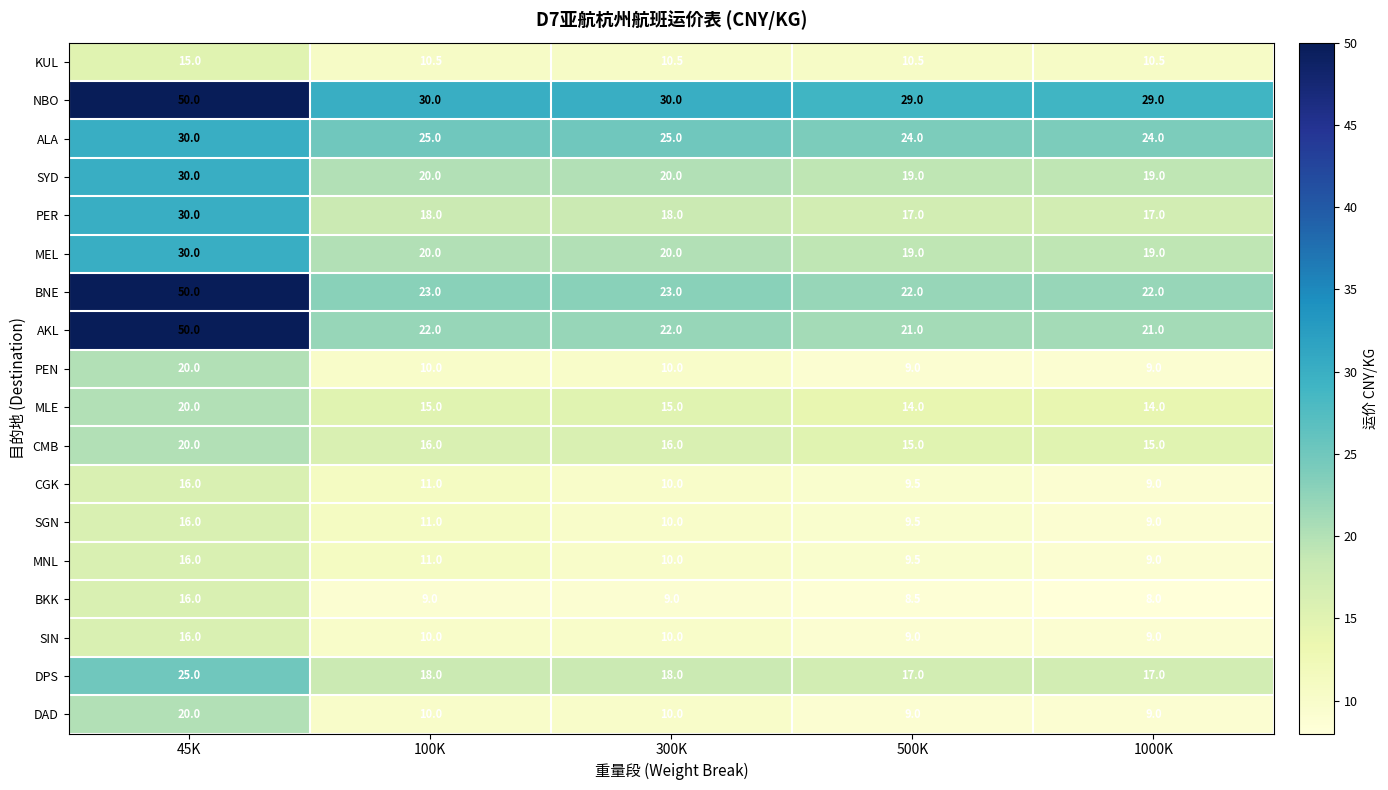

Count the SIN values in the range 9 to 10.

4